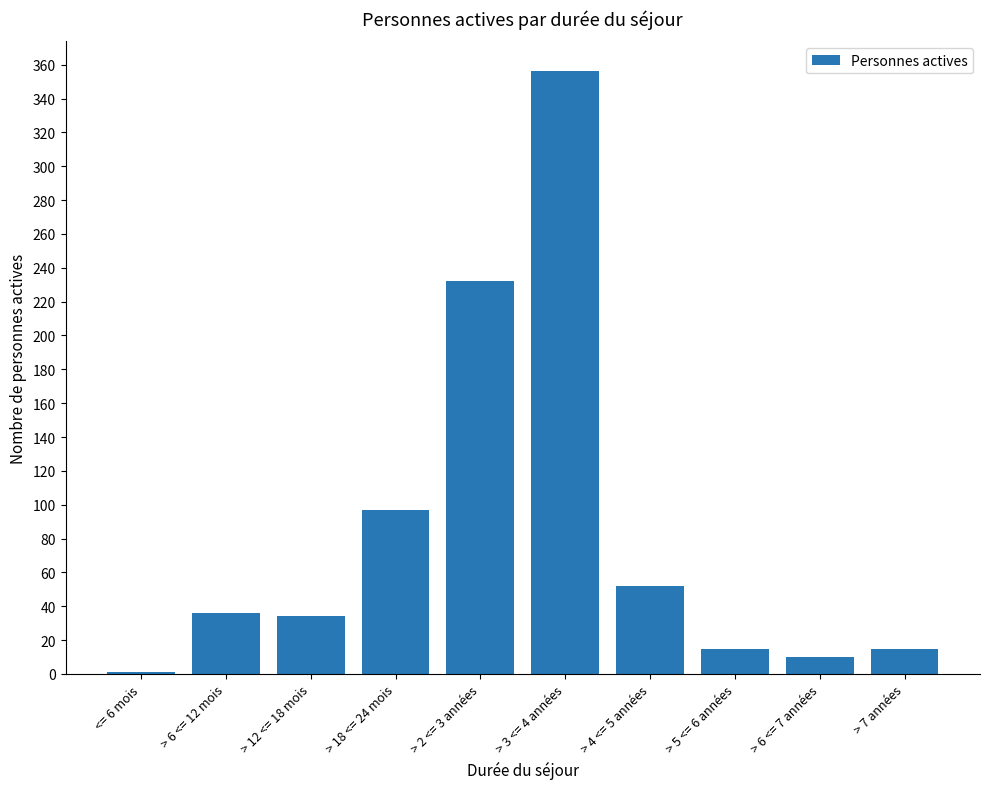

What is the sum of all values?

848